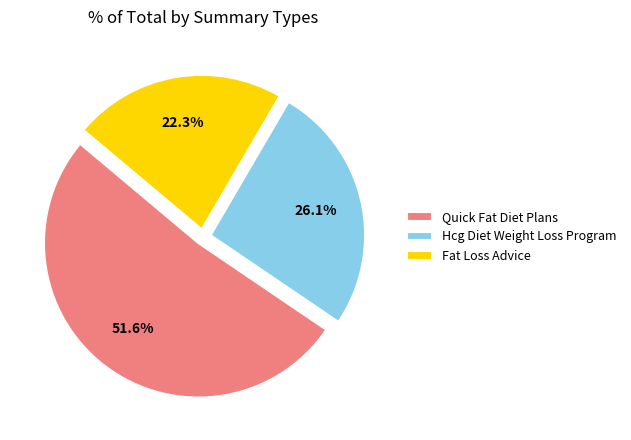

What percentage is NOT represented by Hcg Diet Weight Loss Program?

73.9%